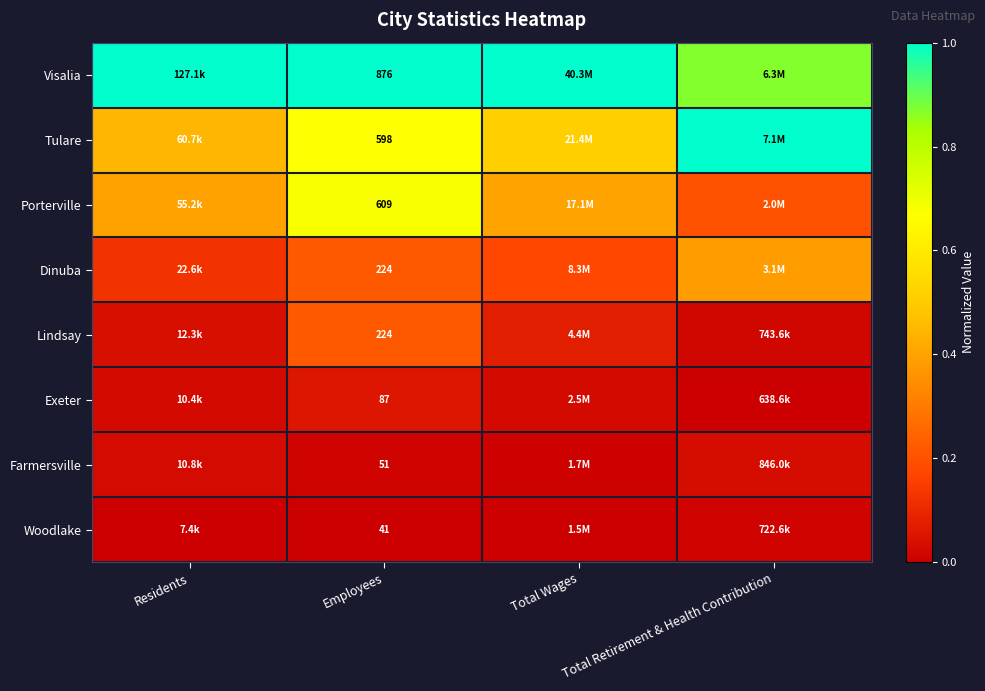

At how many categories does at least one series exceed 0?

4